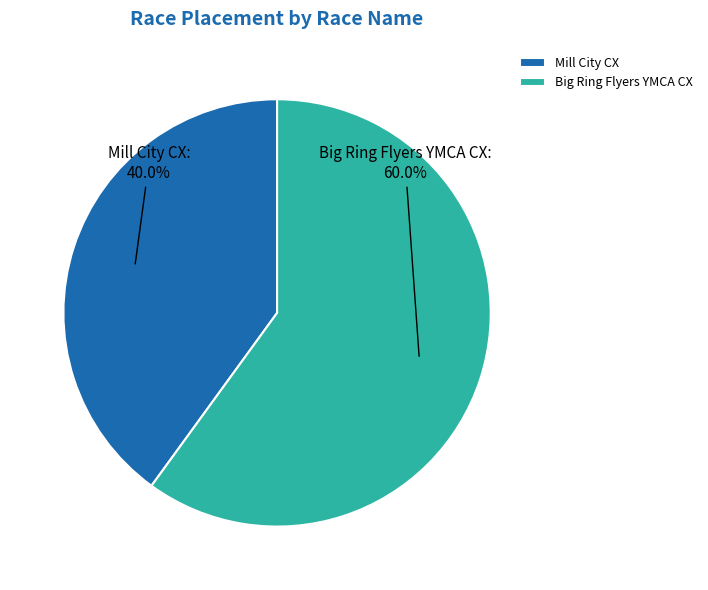

To the nearest percent, what is the difference between the largest and smallest slice percentages?

20%